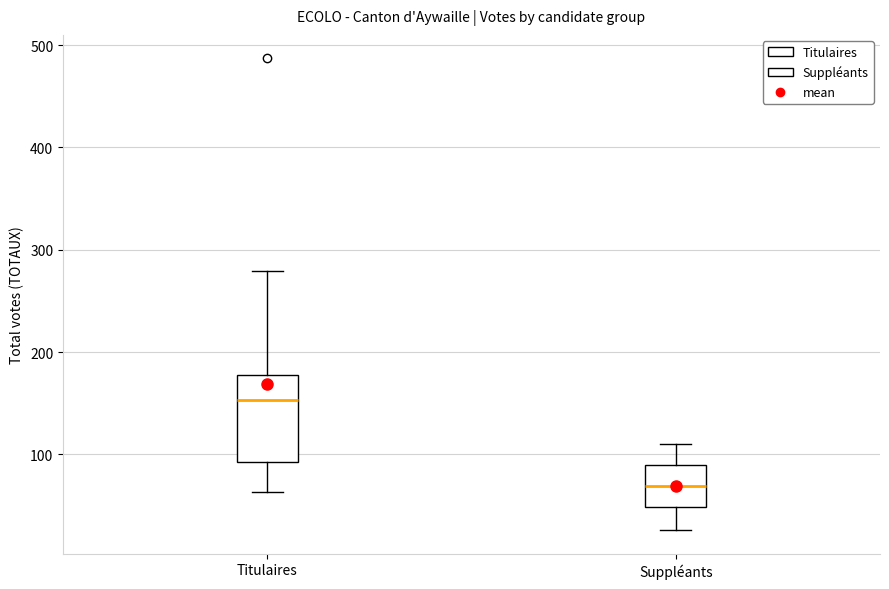

Which box's median line is the lowest?

Suppléants